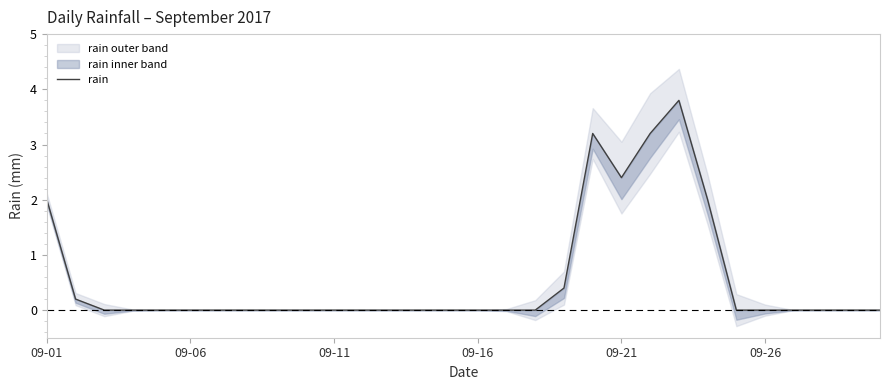

Reading left to right, what are all the values shown in this chart?

2.0	0.2	0.0	0.0	0.0	0.0	0.0	0.0	0.0	0.0	0.0	0.0	0.0	0.0	0.0	0.0	0.0	0.0	0.4	3.2	2.4	3.2	3.8	2.0	0.0	0.0	0.0	0.0	0.0	0.0